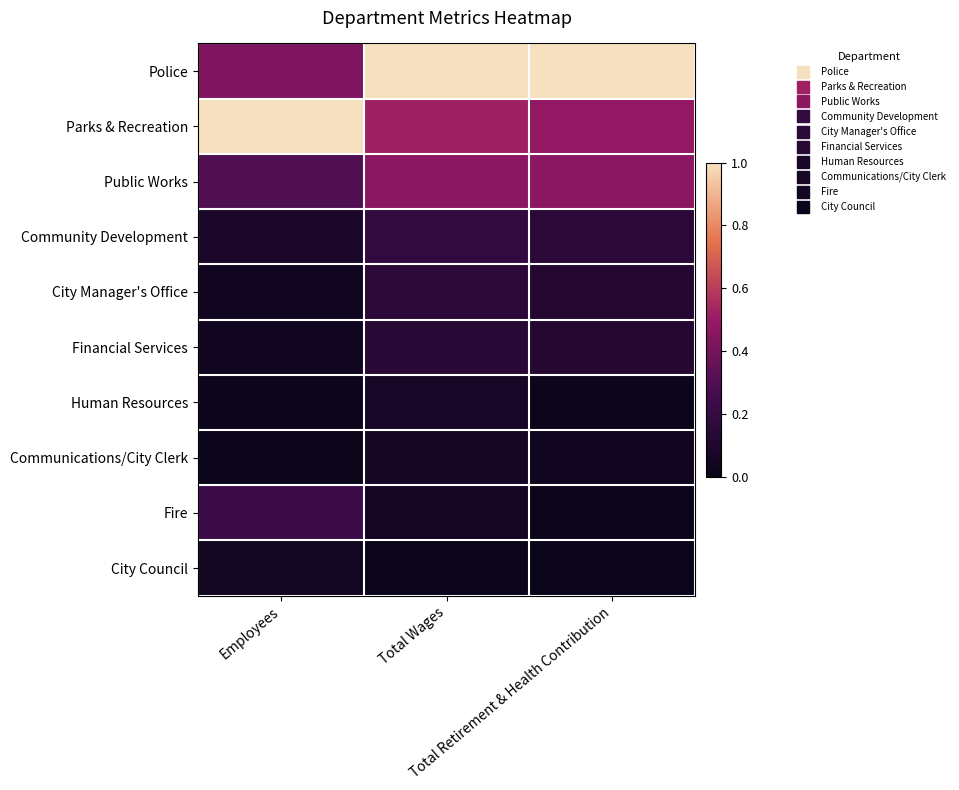

Reading left to right, list all the values displayed in this chart.

Police: Employees=0.4	Total Wages=1.0	Total Retirement & Health Contribution=1.0
Parks & Recreation: Employees=1.0	Total Wages=0.5	Total Retirement & Health Contribution=0.5
Public Works: Employees=0.3	Total Wages=0.5	Total Retirement & Health Contribution=0.5
Community Development: Employees=0.1	Total Wages=0.2	Total Retirement & Health Contribution=0.2
City Manager's Office: Employees=0.0	Total Wages=0.2	Total Retirement & Health Contribution=0.1
Financial Services: Employees=0.0	Total Wages=0.1	Total Retirement & Health Contribution=0.1
Human Resources: Employees=0.0	Total Wages=0.1	Total Retirement & Health Contribution=0.0
Communications/City Clerk: Employees=0.0	Total Wages=0.1	Total Retirement & Health Contribution=0.0
Fire: Employees=0.2	Total Wages=0.0	Total Retirement & Health Contribution=0.0
City Council: Employees=0.0	Total Wages=0.0	Total Retirement & Health Contribution=0.0